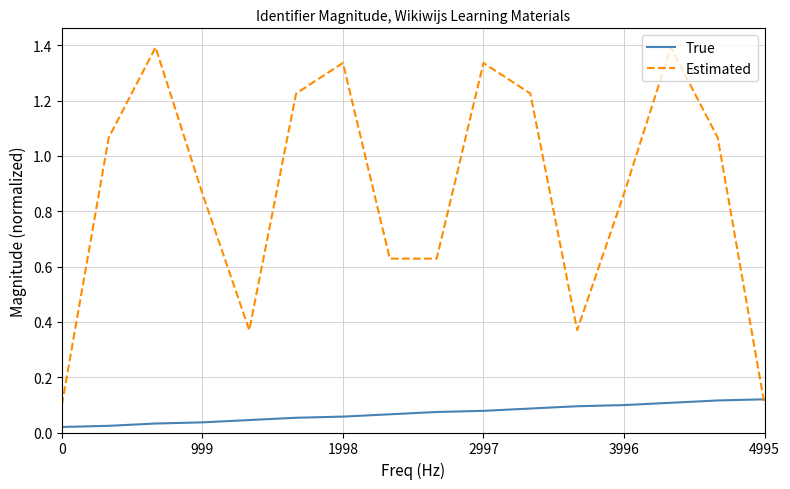

Which series has the largest total across all categories?

Estimated